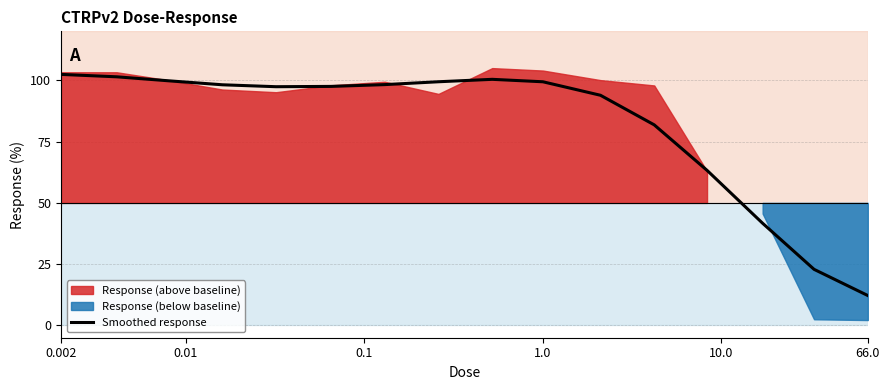

What is the highest value of the Smoothed response series?

102.4